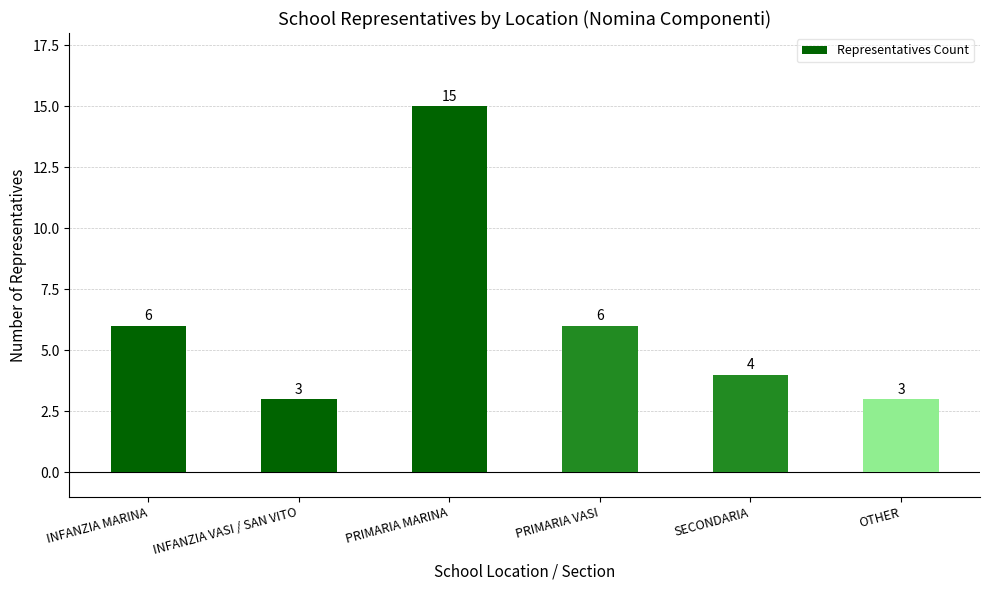

What is the value of the 3rd bar from the left?

15